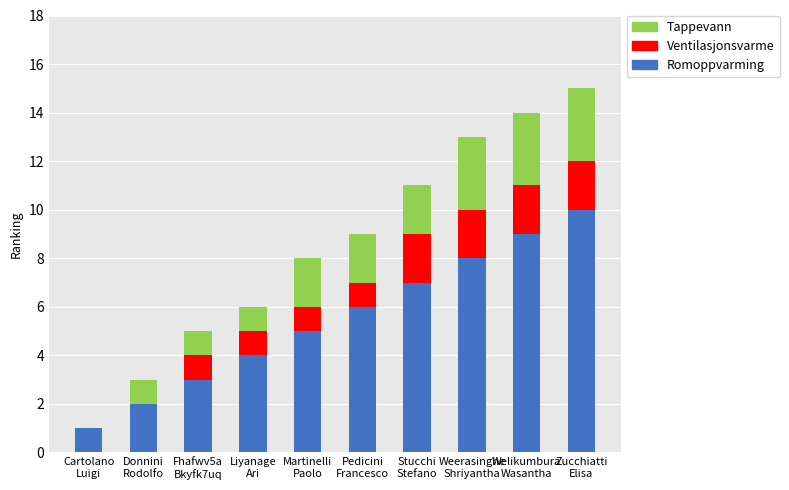

Is it true that Romoppvarming equals 2 at Martinelli
Paolo?

False